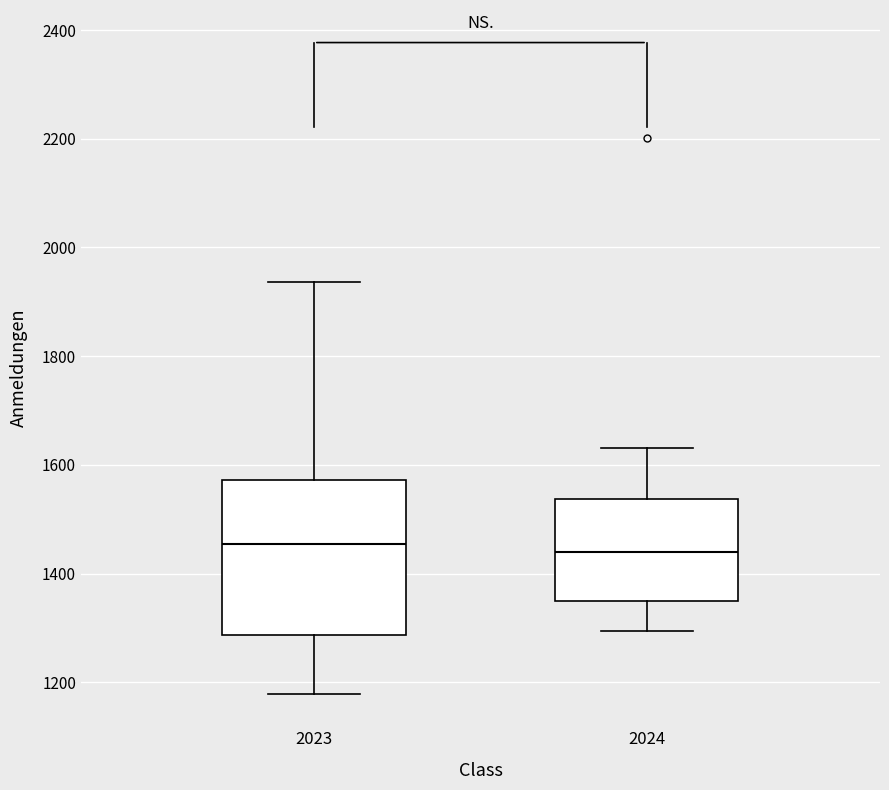

Where does the lower whisker of the box at x = 2023 end on the y-axis? The values are not printed on the chart, so give them approximately, as read against the axis.

1180